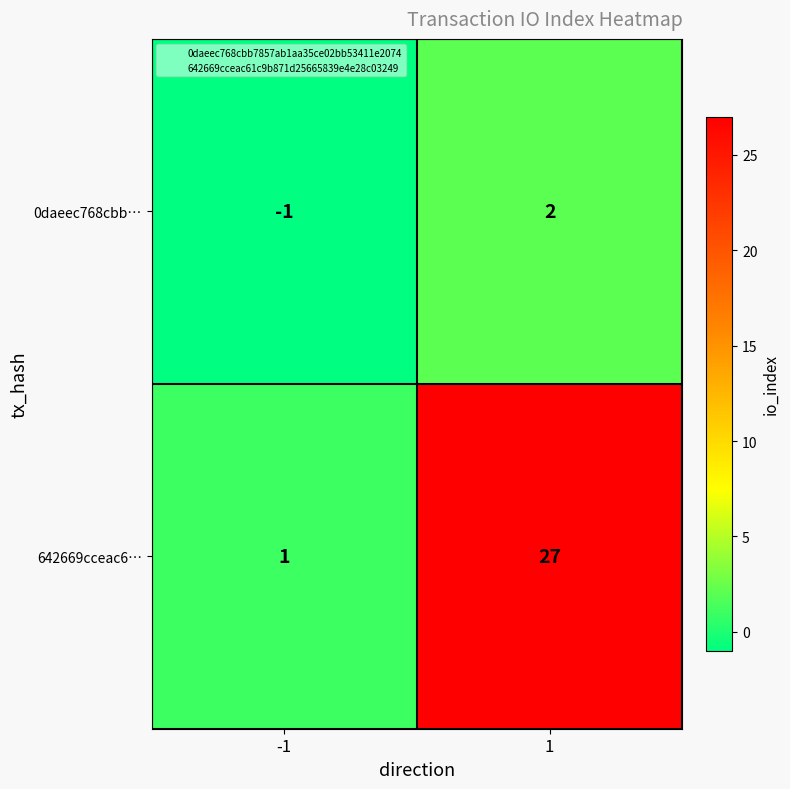

What is the spread (max minus min) of values at 1?

25